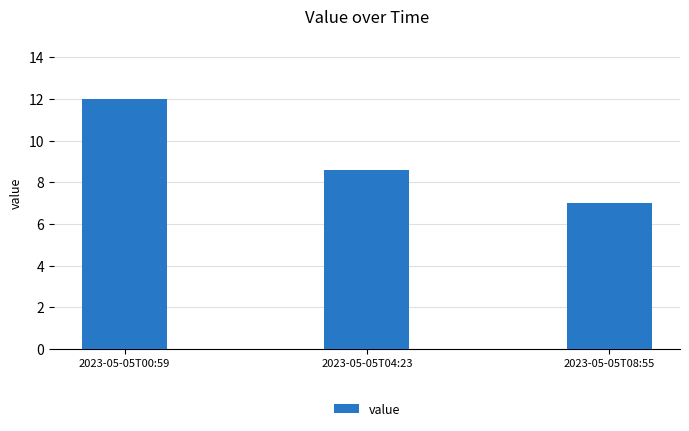

Which category has the highest value across all series?

2023-05-05T00:59